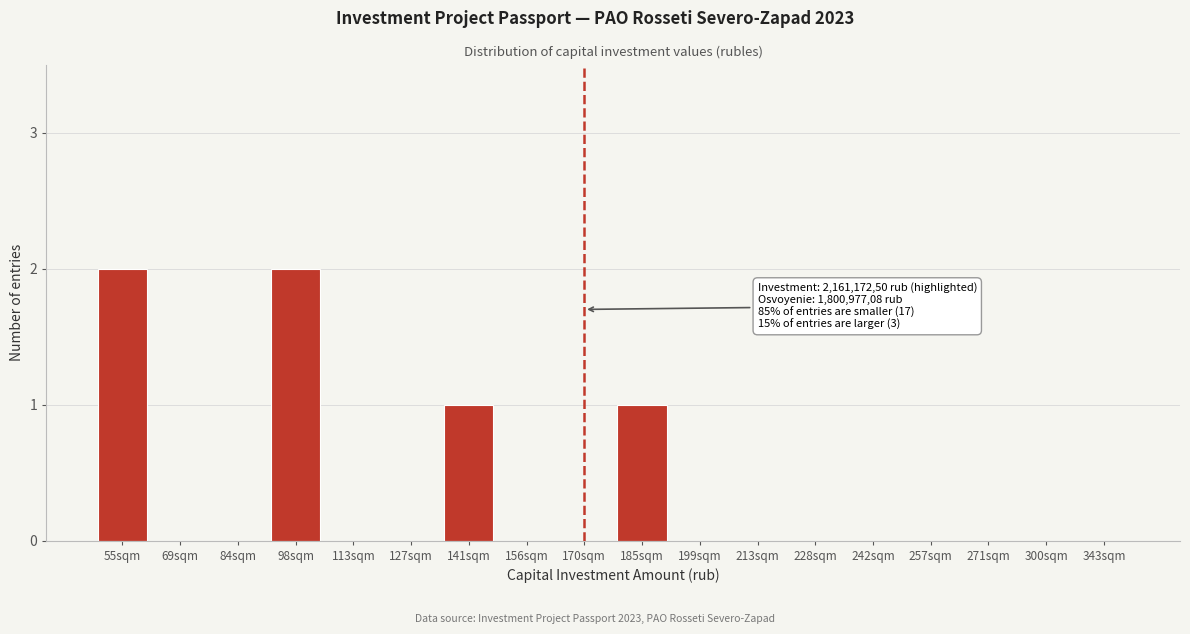

Reading left to right, list all the values displayed in this chart.

55sqm=2	69sqm=0	84sqm=0	98sqm=2	113sqm=0	127sqm=0	141sqm=1	156sqm=0	170sqm=0	185sqm=1	199sqm=0	213sqm=0	228sqm=0	242sqm=0	257sqm=0	271sqm=0	300sqm=0	343sqm=0